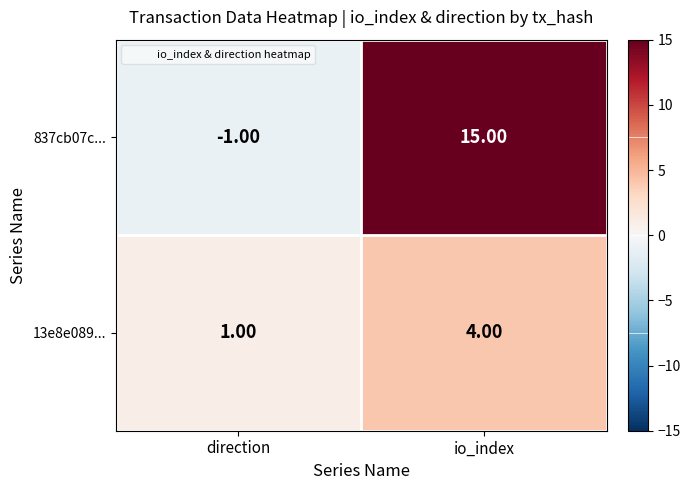

At which category is the sum across all series the highest?

io_index